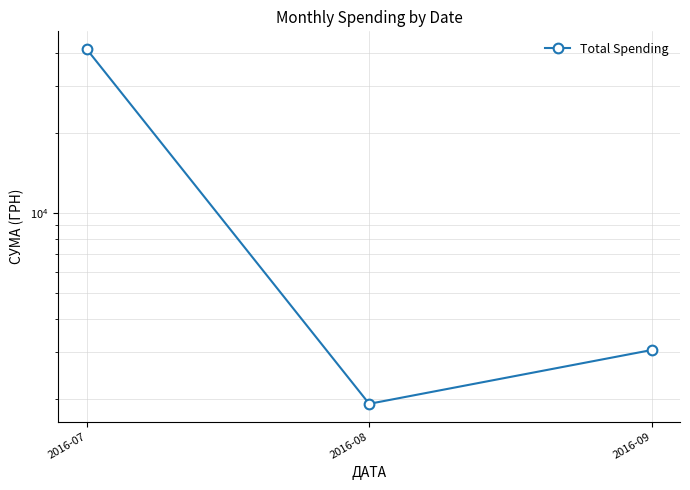

What is the minimum value shown in the chart?

1919.3